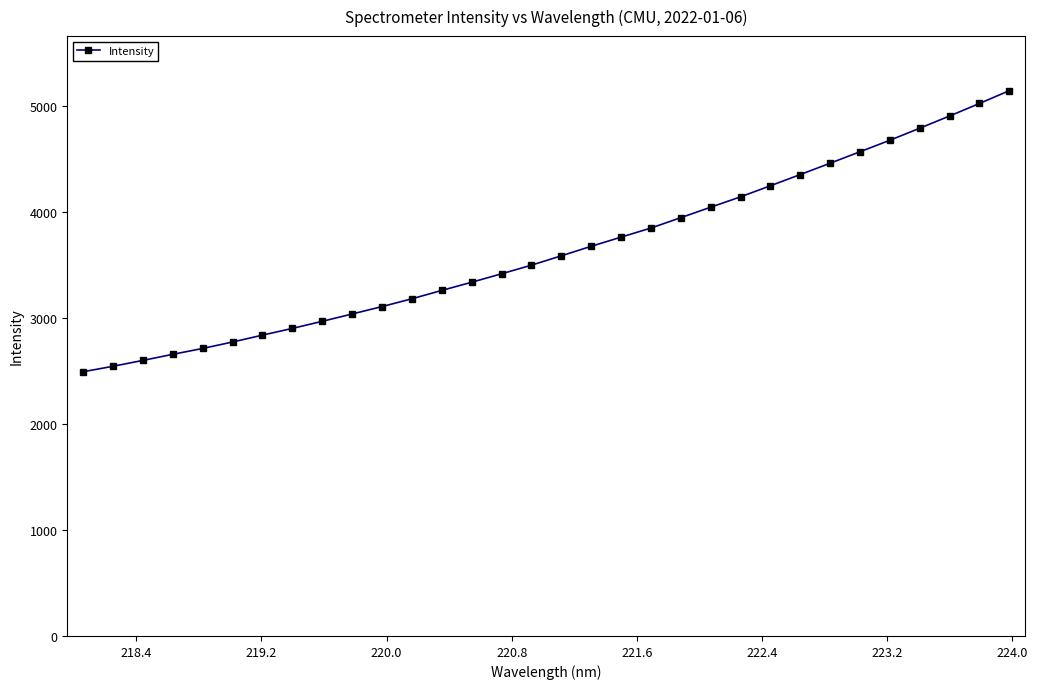

What is the smallest value displayed?

2491.9